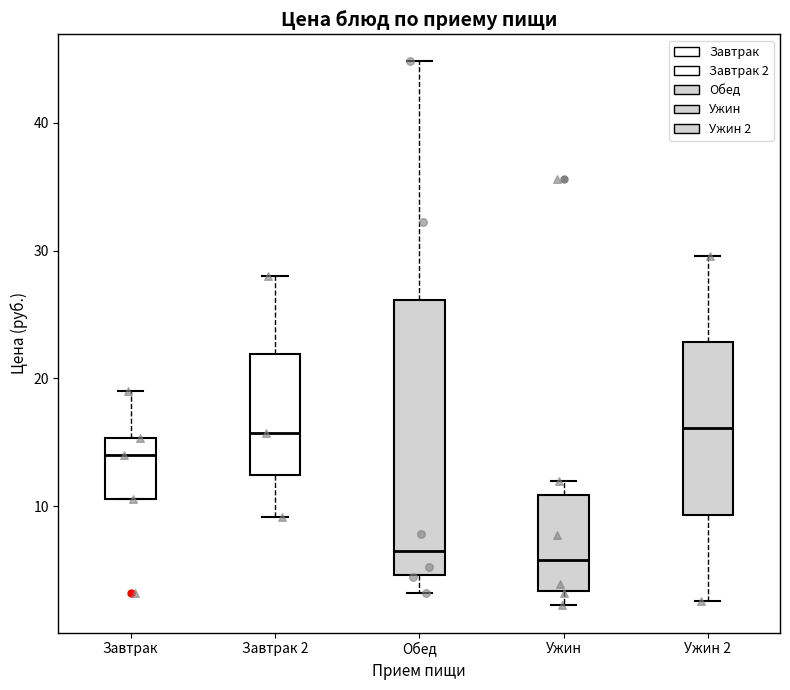

Reading left to right, transcribe this box plot: for each box, give where its median line is, the range the box spans, and where its two whiskers end, as read against the y-axis. The values are not printed on the chart, so give them approximately, as read against the axis.

Завтрак: median 14, box 11 to 15, whiskers 11 to 19
Завтрак 2: median 16, box 12 to 22, whiskers 9 to 28
Обед: median 7, box 5 to 26, whiskers 3 to 45
Ужин: median 6, box 3 to 11, whiskers 2 to 12
Ужин 2: median 16, box 9 to 23, whiskers 3 to 30